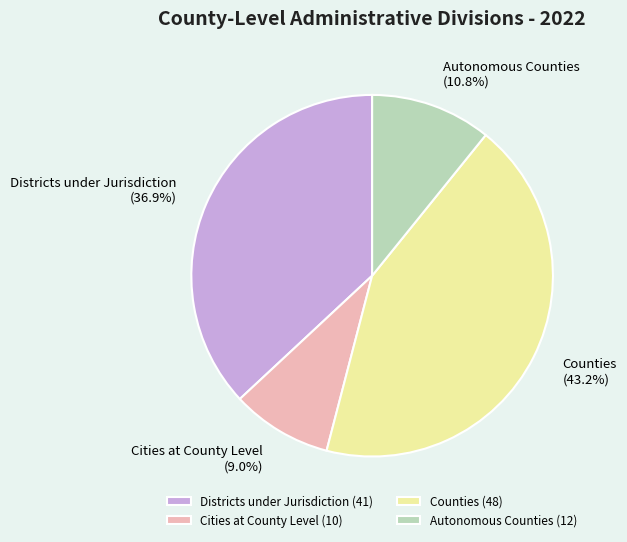

Which has a higher value, Districts under Jurisdiction or Autonomous Counties?

Districts under Jurisdiction